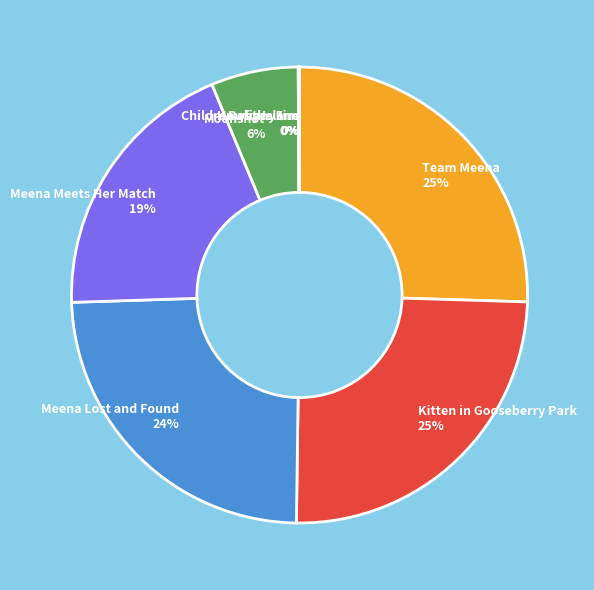

The Team Meena slice represents 31% of the pie. True or false?

False